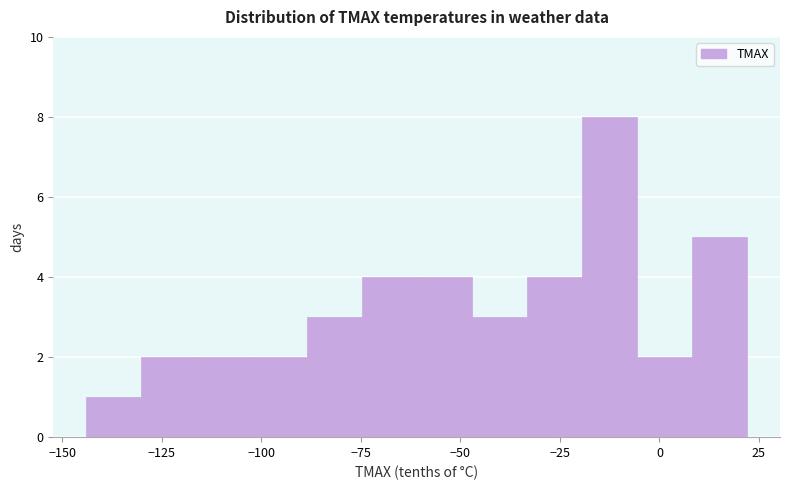

Around what value on the x-axis is the tallest bar? Give the approximate position of its centre, as read against the axis.

-15